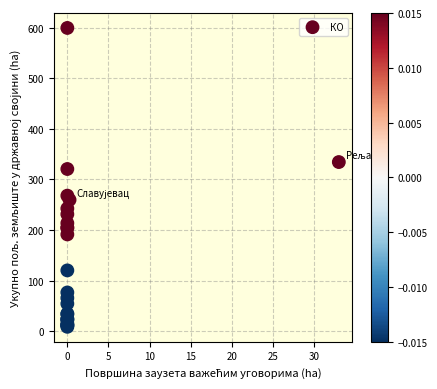

What Y value in the scatter plot is closest to 304?

320.7